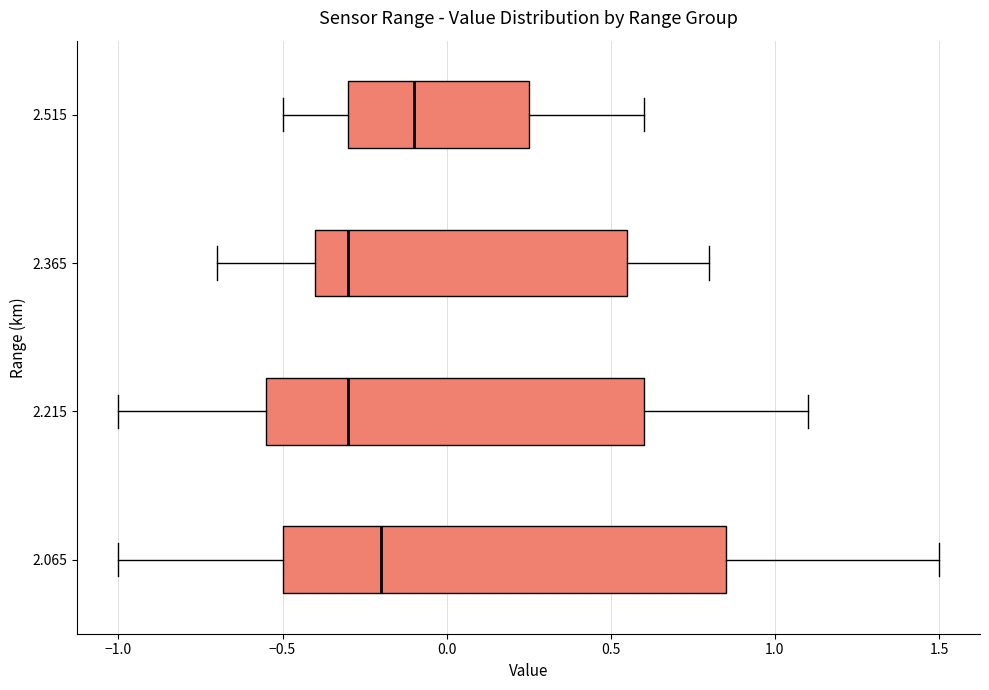

Reading bottom to top, read every box against the x-axis: the position of its median line, the range the box covers, and the ends of its whiskers. The values are not printed on the chart, so give them approximately, as read against the axis.

2.065: median -0.20, box -0.50 to 0.85, whiskers -1.00 to 1.50
2.215: median -0.30, box -0.55 to 0.60, whiskers -1.00 to 1.10
2.365: median -0.30, box -0.40 to 0.55, whiskers -0.70 to 0.80
2.515: median -0.10, box -0.30 to 0.25, whiskers -0.50 to 0.60